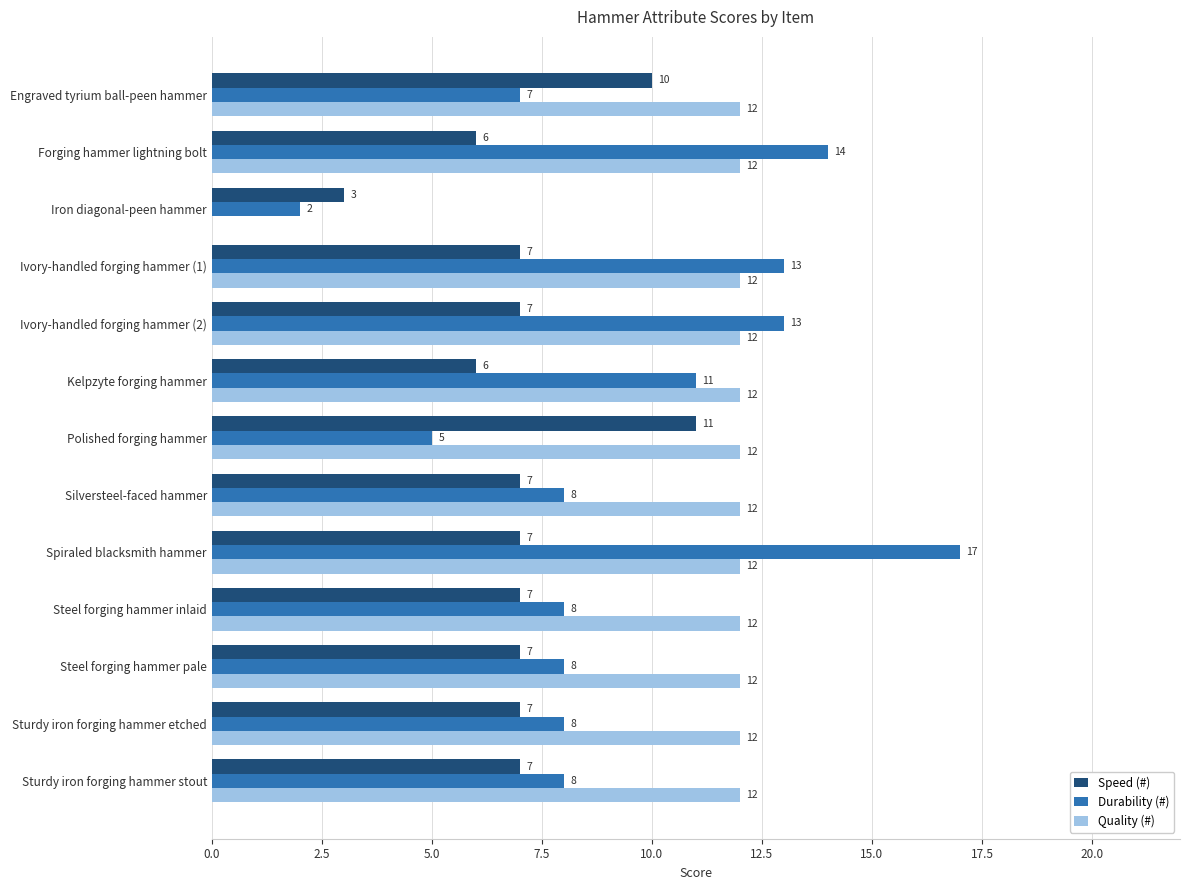

At which category is the sum across all series the highest?

Spiraled blacksmith hammer